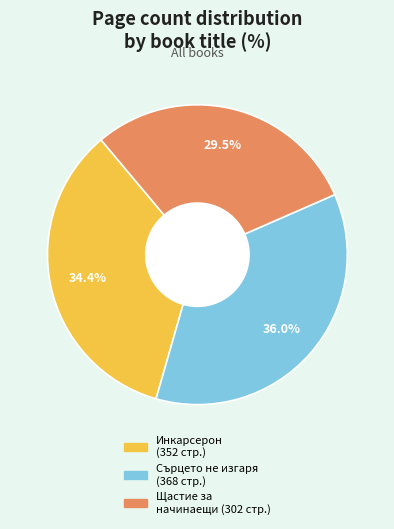

Is there any slice that represents more than half of the pie?

No